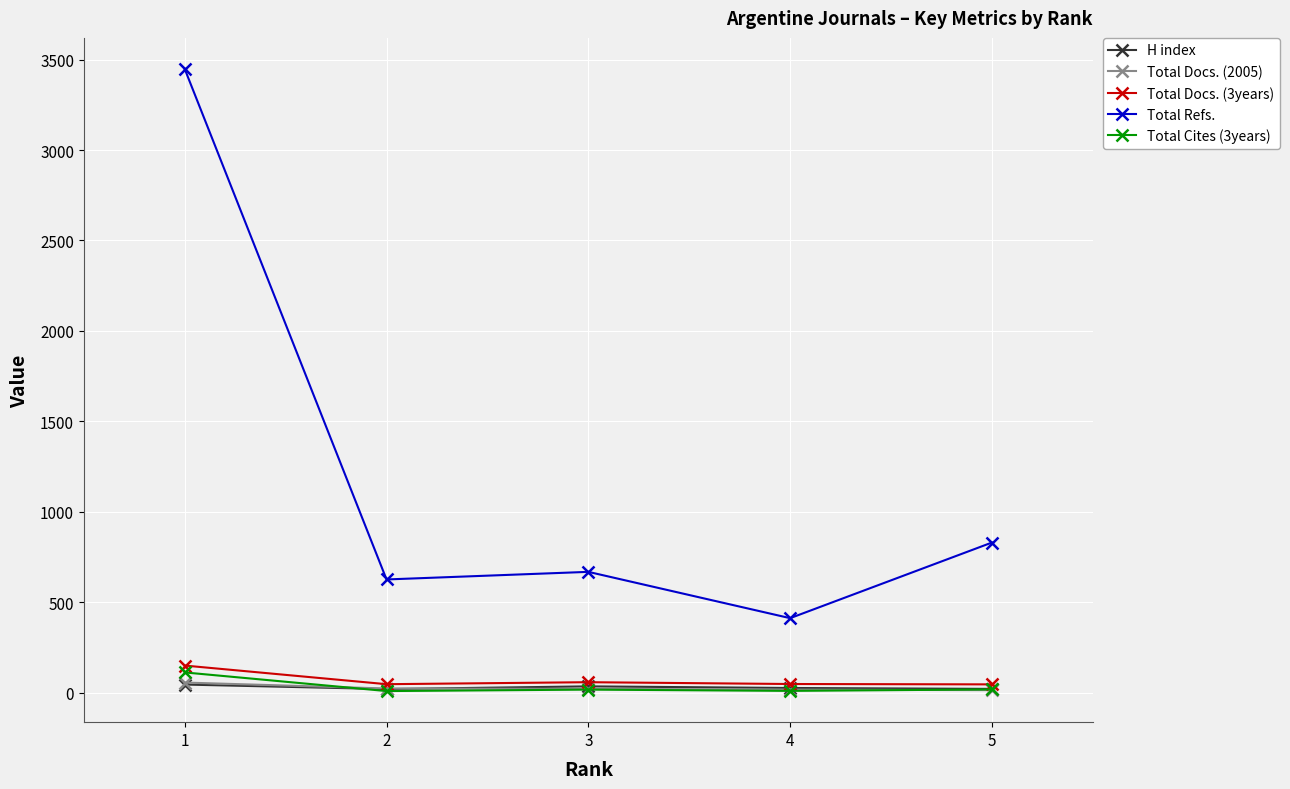

At how many categories does at least one series exceed 3431?

1